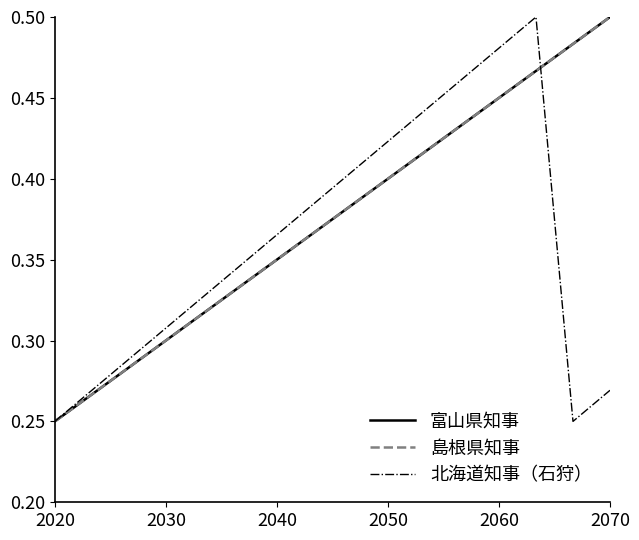

How many lines are shown in the chart?

3